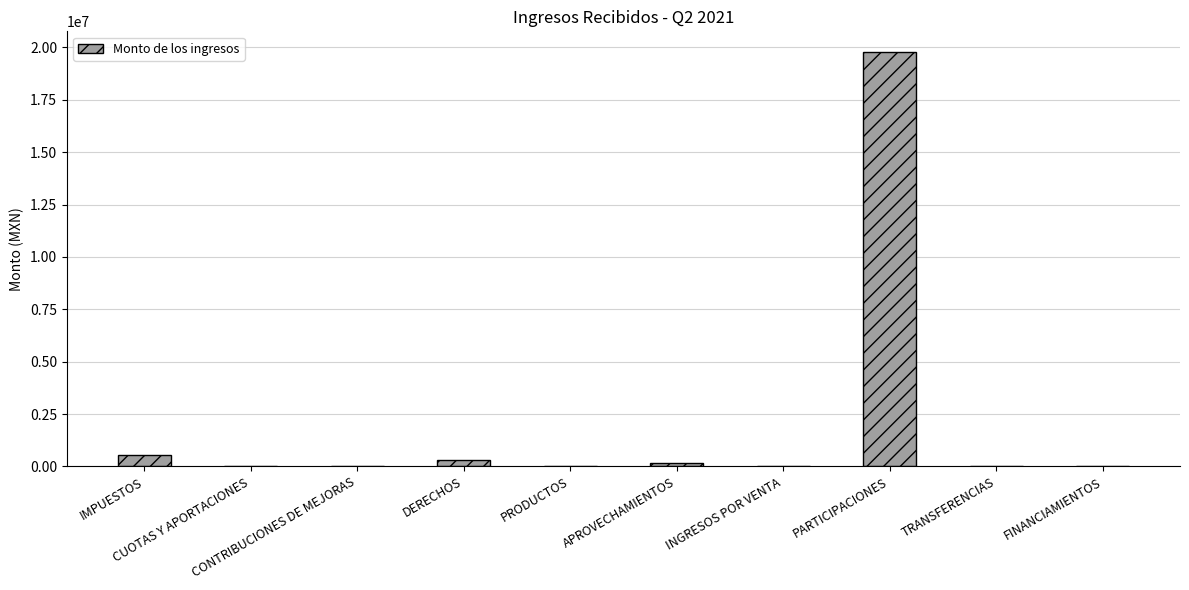

What is the maximum value shown in the chart?

19776856.7